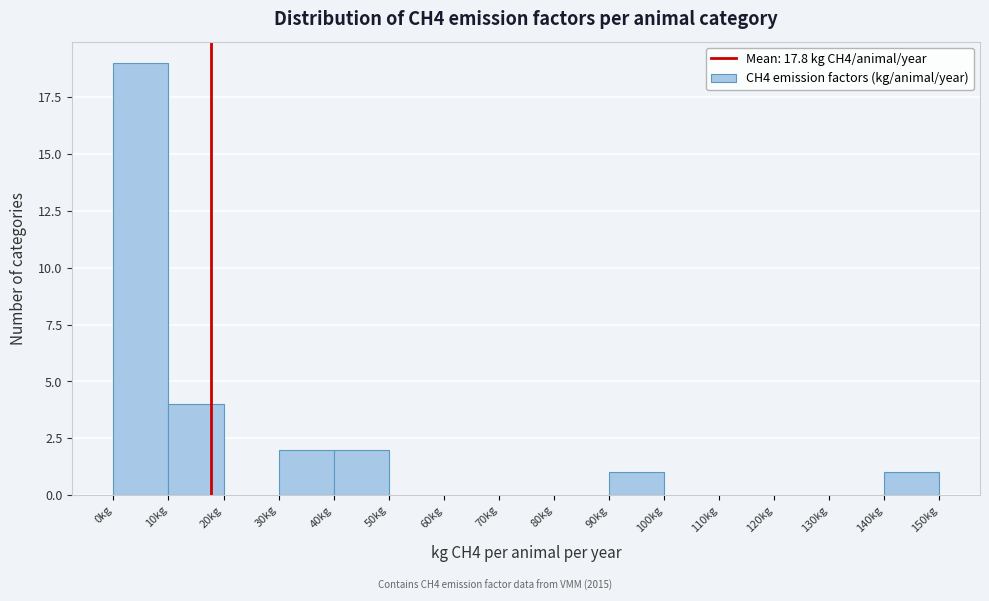

Which range on the x-axis has the tallest bar?

0 to 10